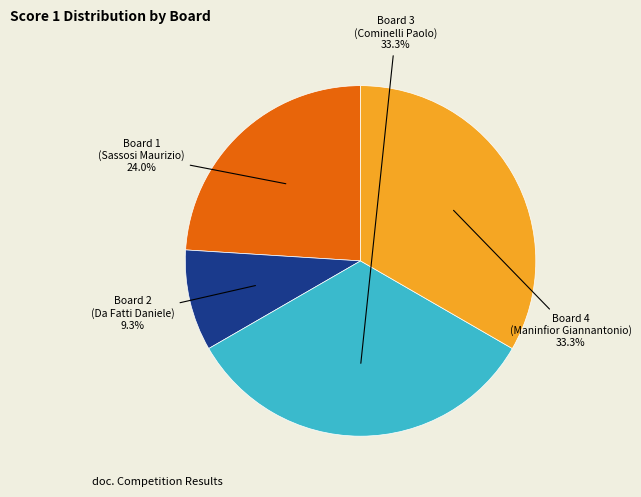

To the nearest percent, what is the average slice percentage?

25%